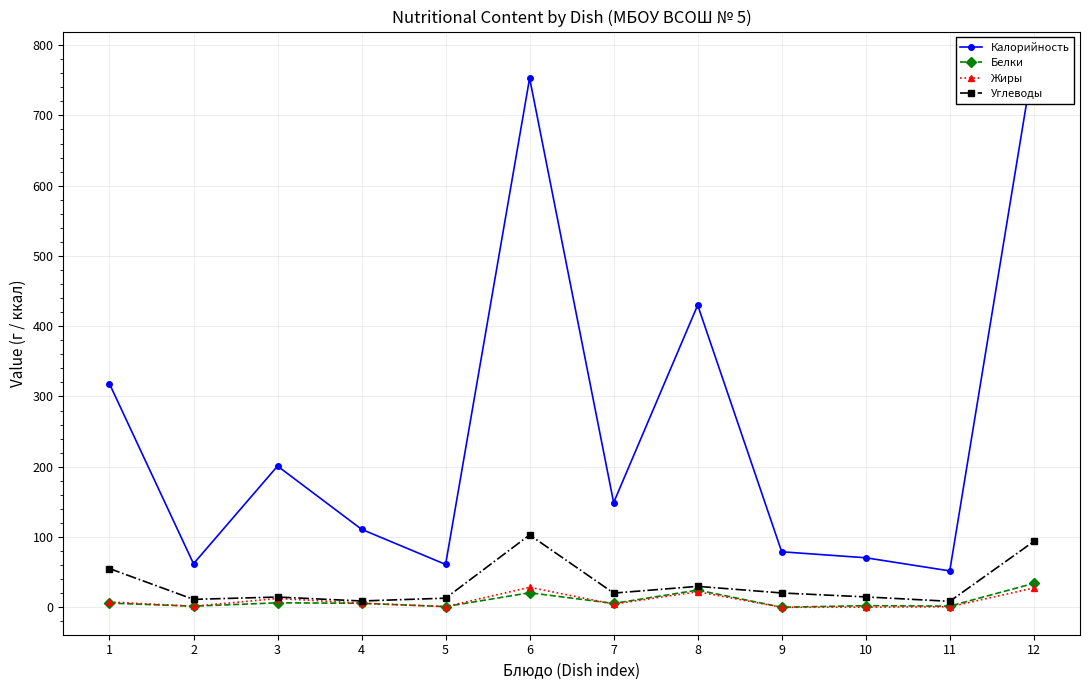

What is the maximum value for Углеводы?

103.0